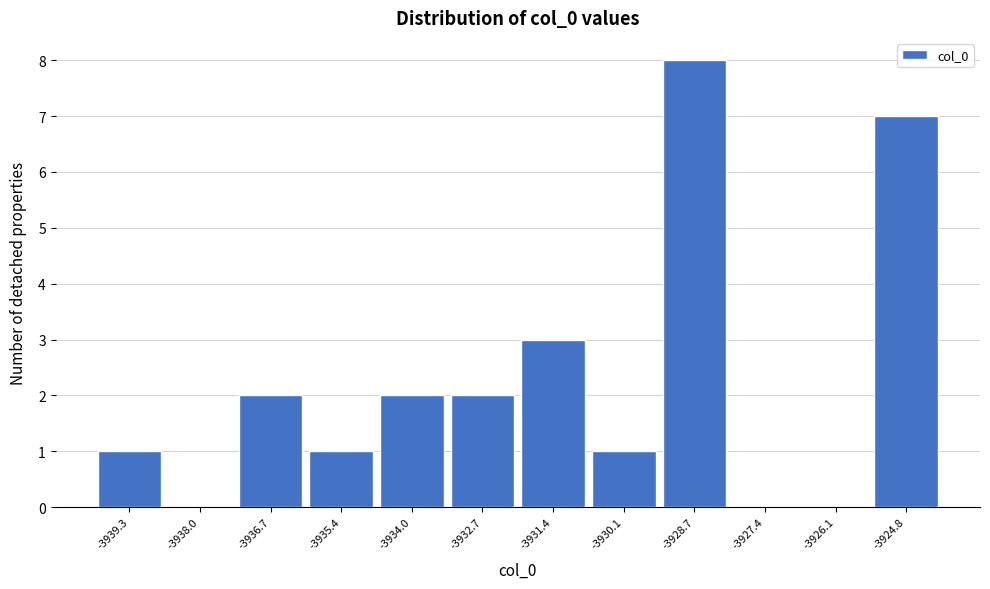

Which range on the x-axis has the tallest bar?

-3929.4 to -3928.0